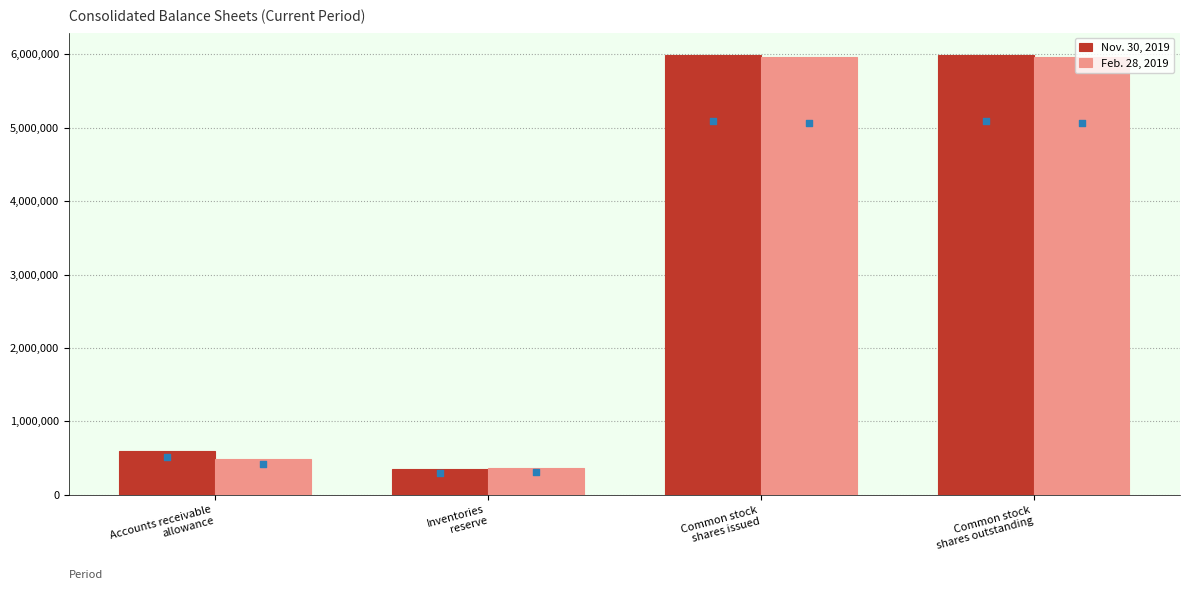

Which series reaches the maximum Y coordinate?

Nov. 30, 2019